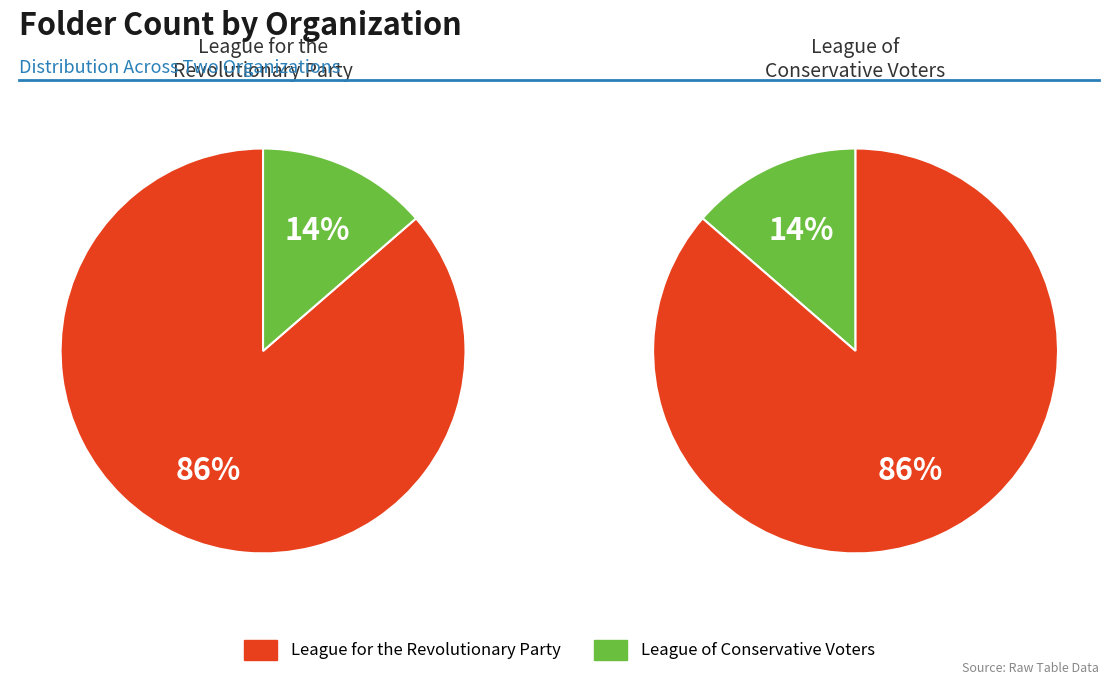

What is the majority slice?

League for the Revolutionary Party